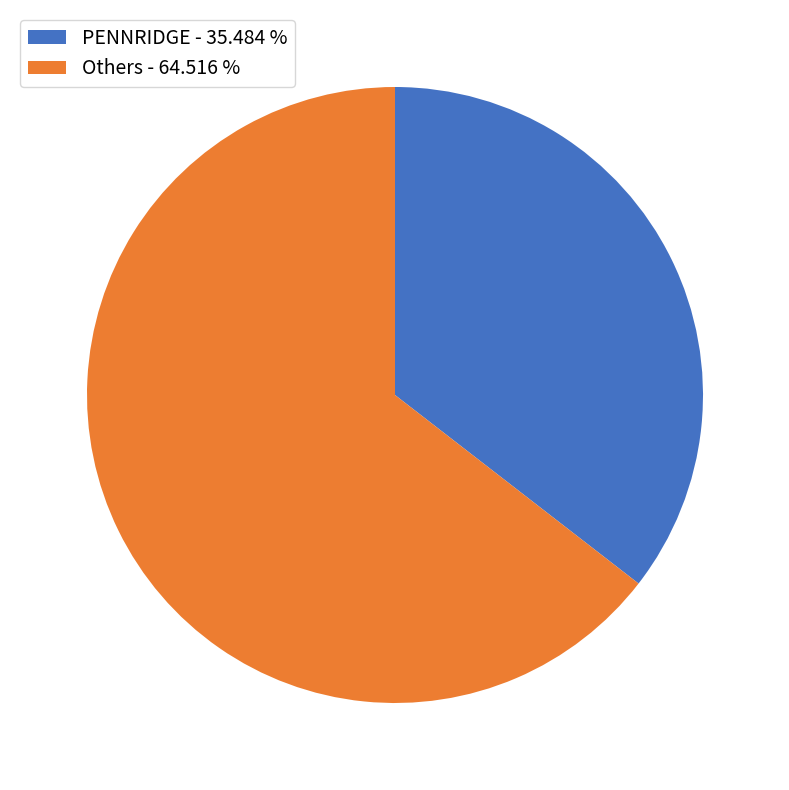

How many slices are in this pie chart?

2